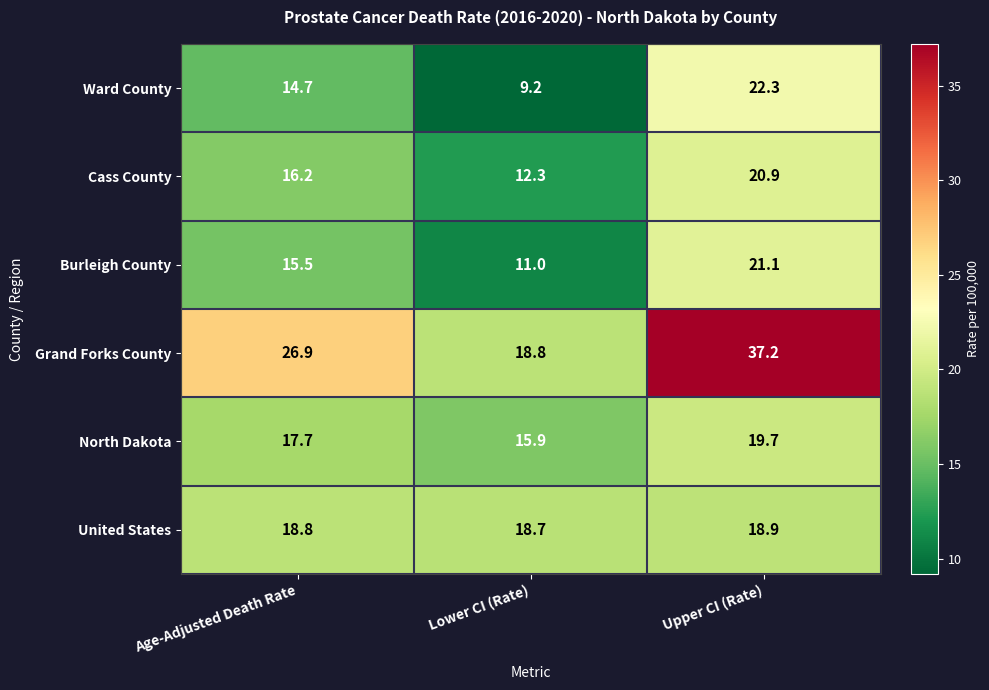

At which category is the sum across all series the highest?

Upper CI (Rate)